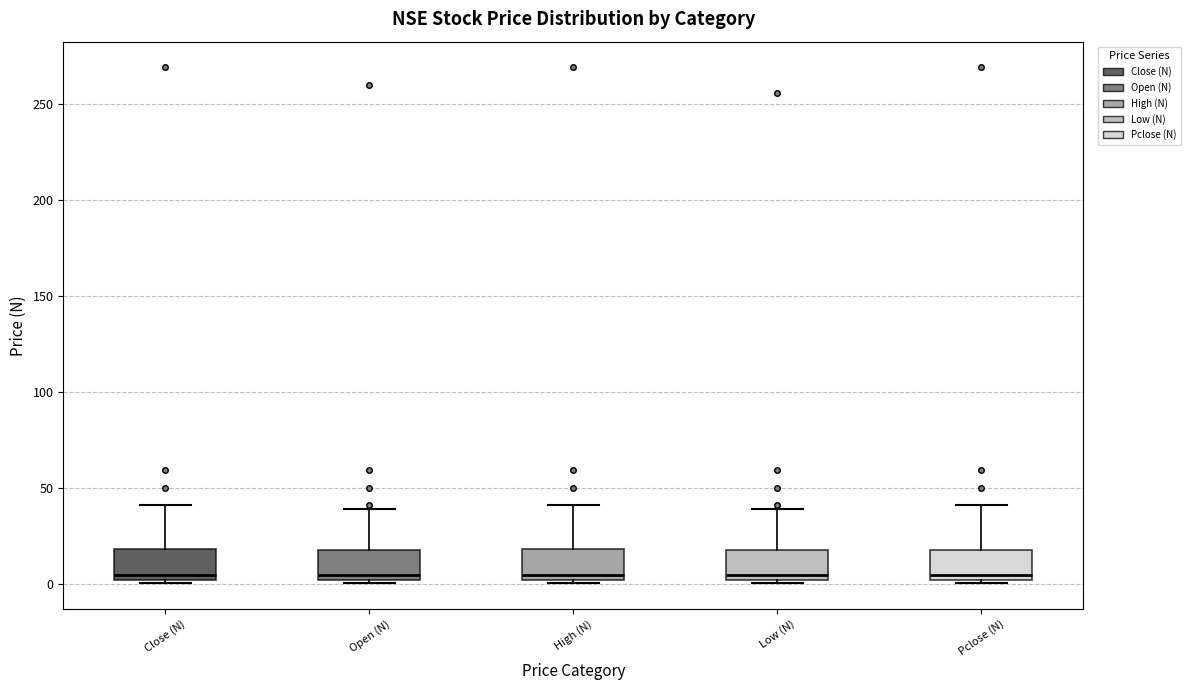

Reading left to right, transcribe this box plot: for each box, give where its median line is, the range the box spans, and where its two whiskers end, as read against the y-axis. The values are not printed on the chart, so give them approximately, as read against the axis.

Close (N): median 5, box 0 to 20, whiskers 0 (just below the box's lower edge) to 40
Open (N): median 5, box 0 to 20, whiskers 0 (just below the box's lower edge) to 40
High (N): median 5, box 0 to 20, whiskers 0 (just below the box's lower edge) to 40
Low (N): median 5, box 0 to 20, whiskers 0 (just below the box's lower edge) to 40
Pclose (N): median 5, box 0 to 20, whiskers 0 (just below the box's lower edge) to 40